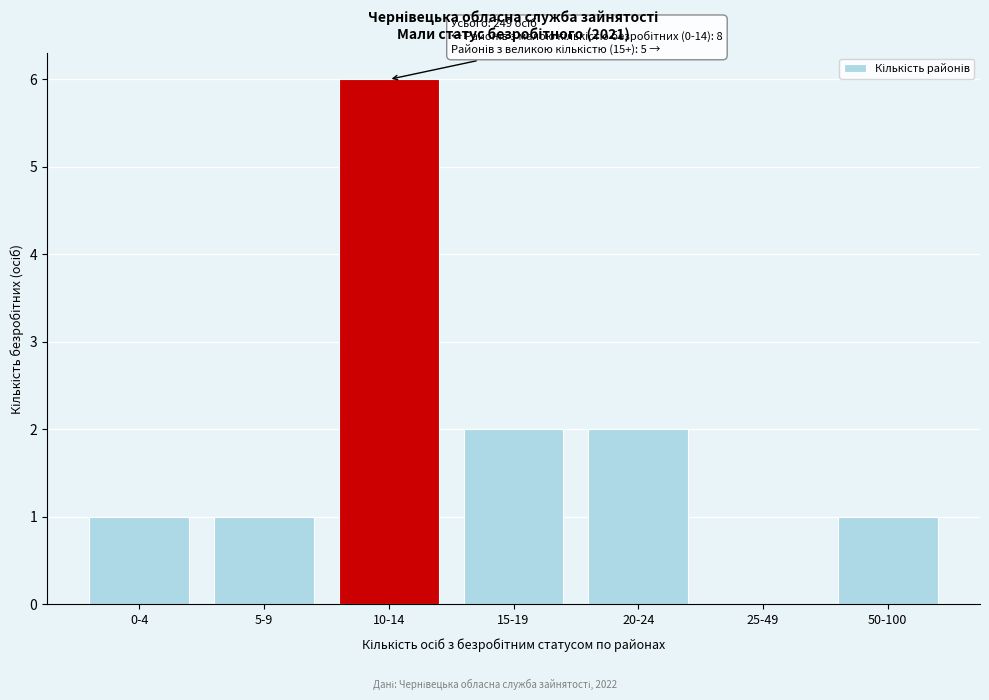

Reading right to left, what are all the values shown in this chart?

50-100=1	25-49=0	20-24=2	15-19=2	10-14=6	5-9=1	0-4=1